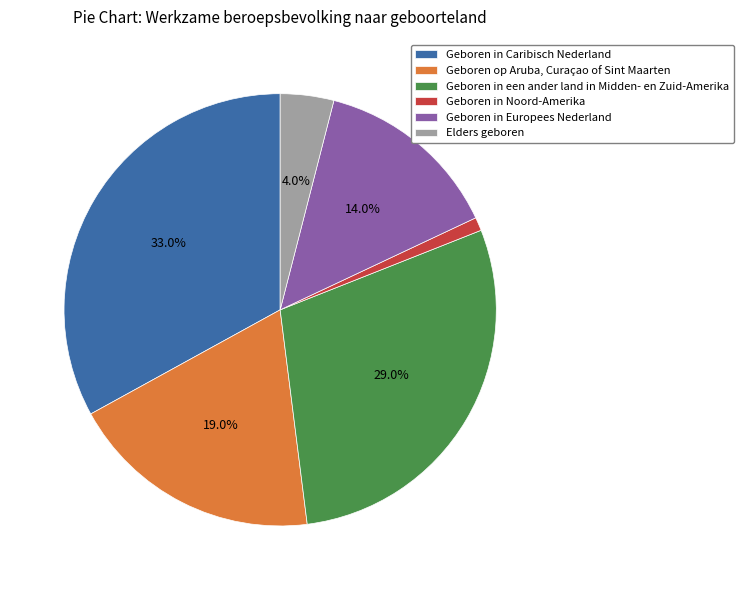

What percentage is the Geboren in Europees Nederland slice, to the nearest percent?

14%